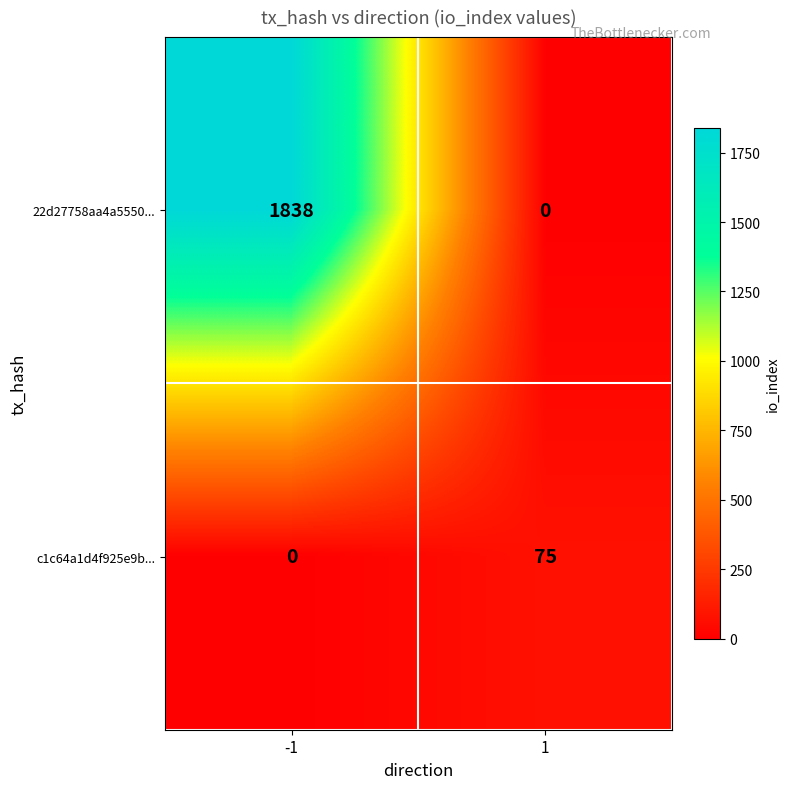

Reading right to left, transcribe all the data shown in this chart.

22d27758aa4a5550...: 0	1838
c1c64a1d4f925e9b...: 75	0